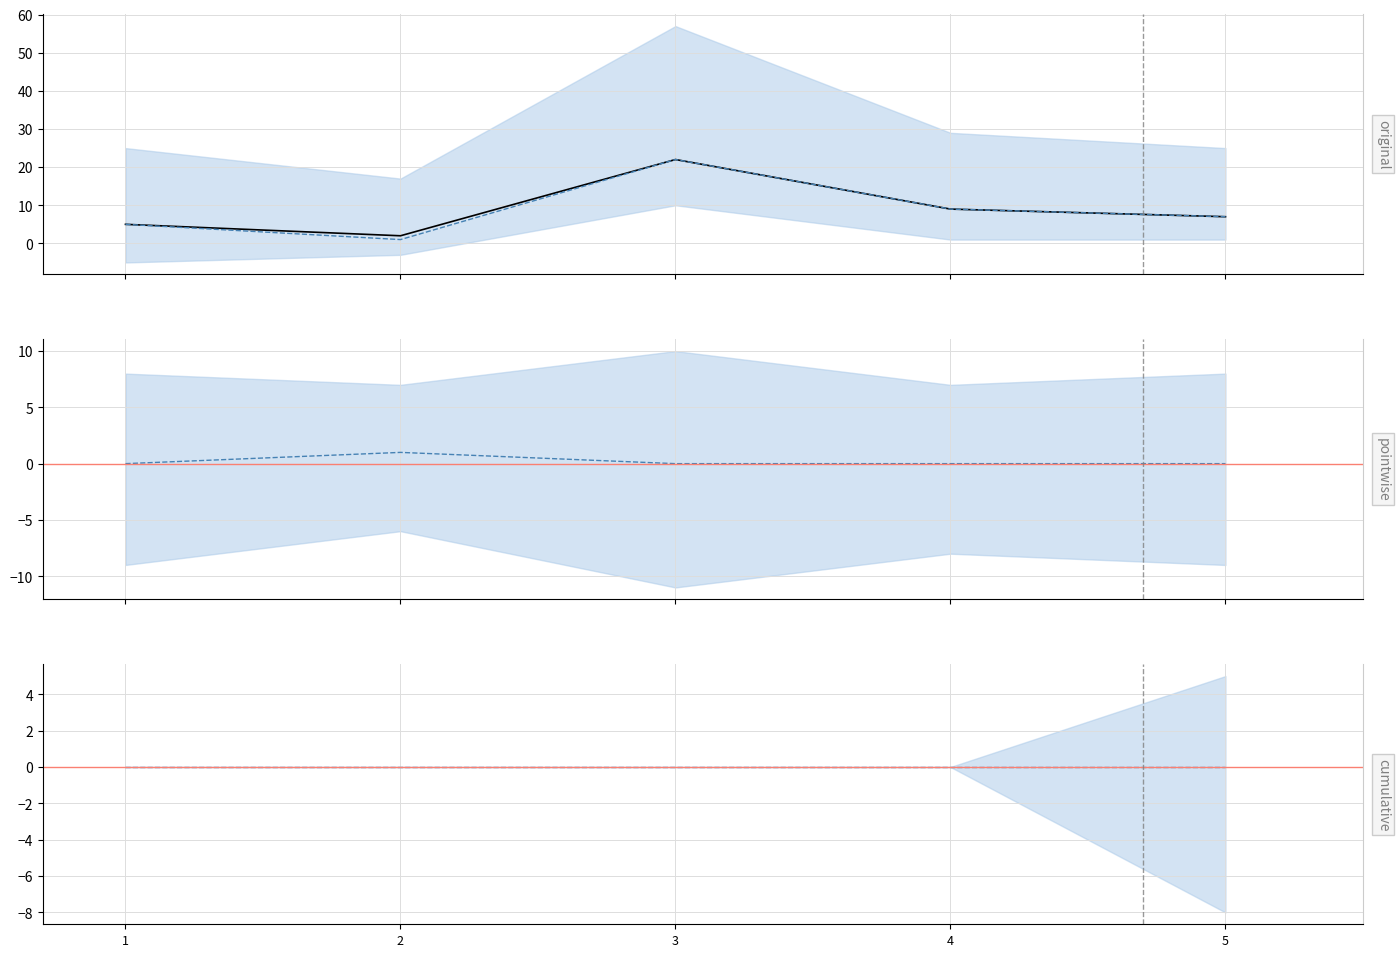

At how many categories does at least one series exceed 9?

1